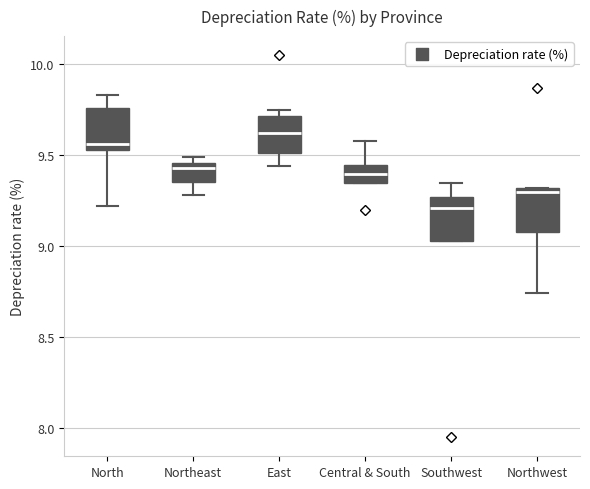

Which box's median line is the lowest?

Southwest